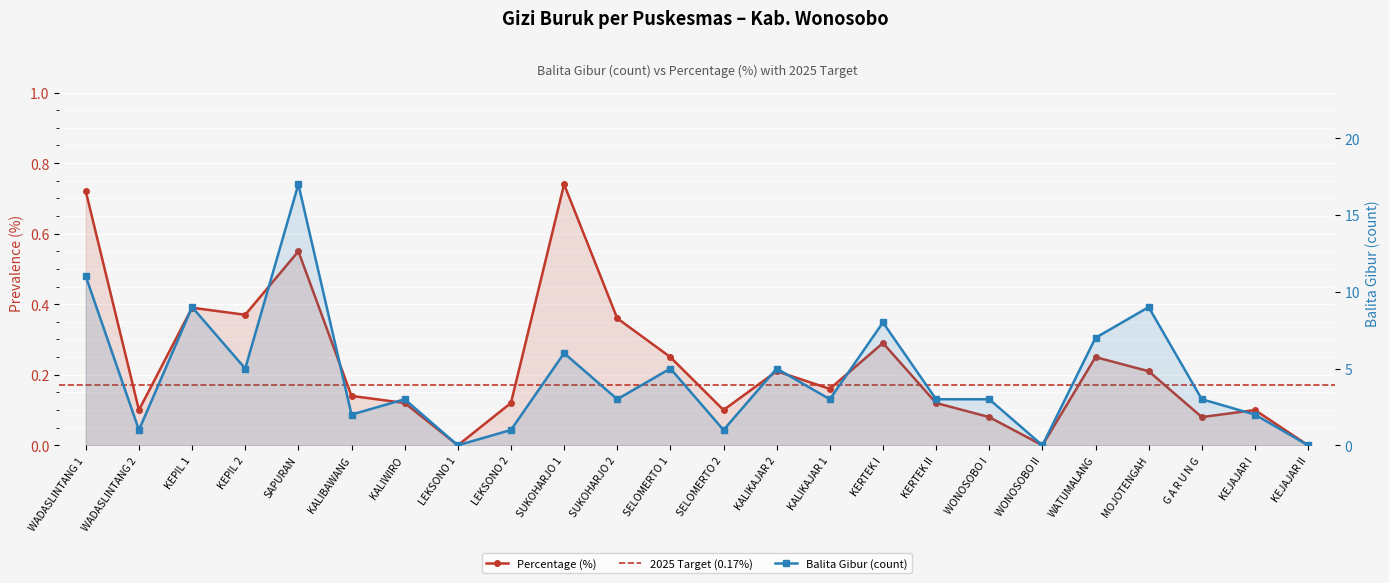

Which series has the widest spread of values?

Balita Gibur (count)